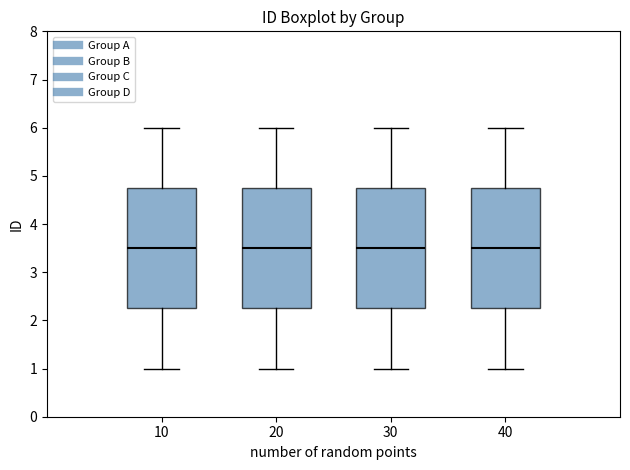

Reading left to right, read every box against the y-axis: the position of its median line, the range the box covers, and the ends of its whiskers. The values are not printed on the chart, so give them approximately, as read against the axis.

10: median 3.5, box 2.3 to 4.8, whiskers 1.0 to 6.0
20: median 3.5, box 2.3 to 4.8, whiskers 1.0 to 6.0
30: median 3.5, box 2.3 to 4.8, whiskers 1.0 to 6.0
40: median 3.5, box 2.3 to 4.8, whiskers 1.0 to 6.0